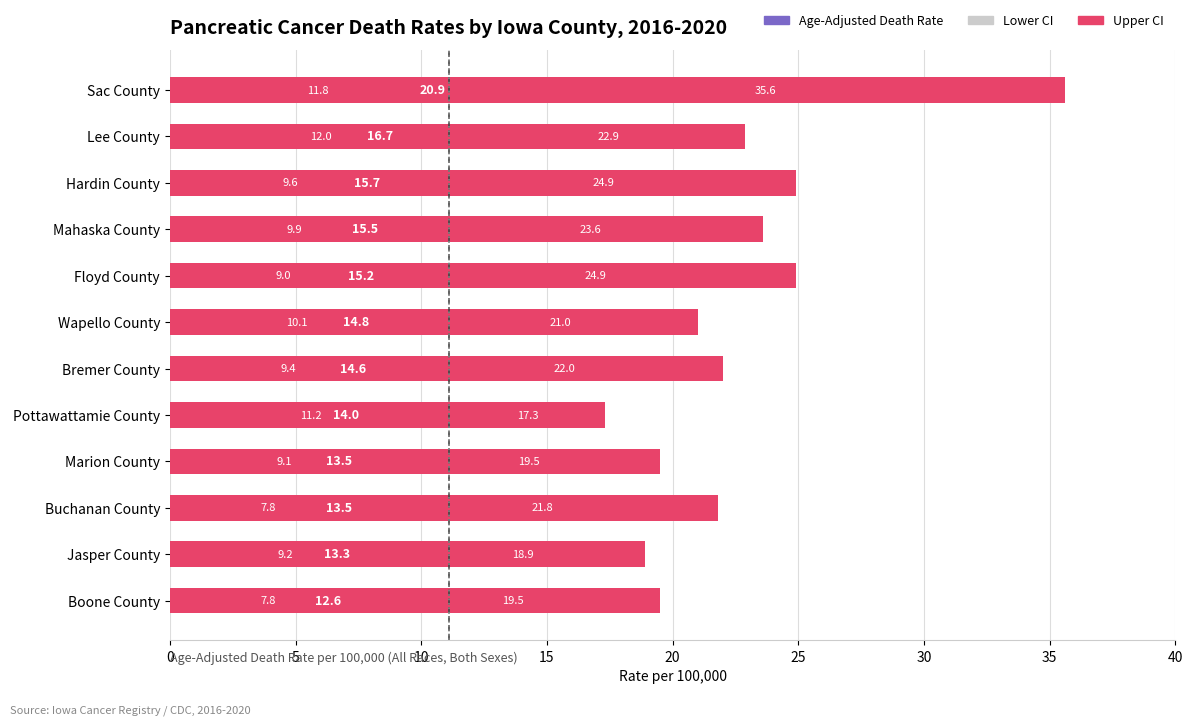

What is the label of the 4th bar from the right?

Marion County